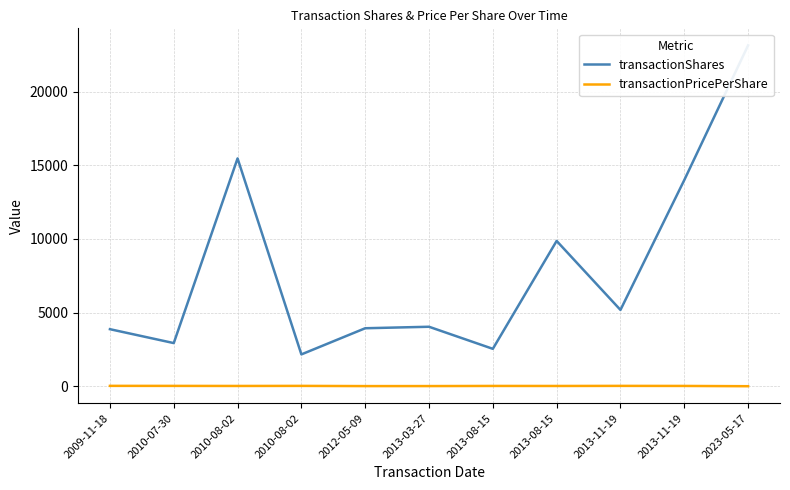

How many interior local valleys does the transactionShares series have?

4